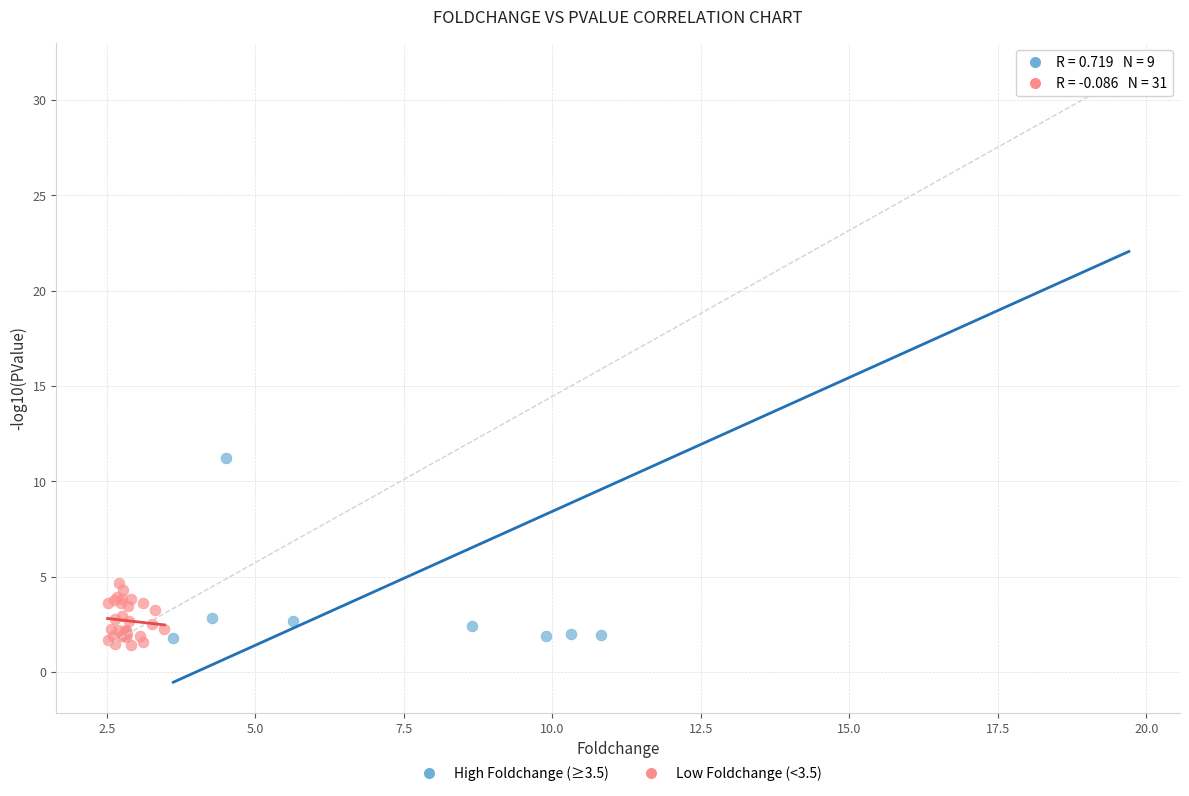

Which series has the widest spread of Y values?

High Foldchange (≥3.5)